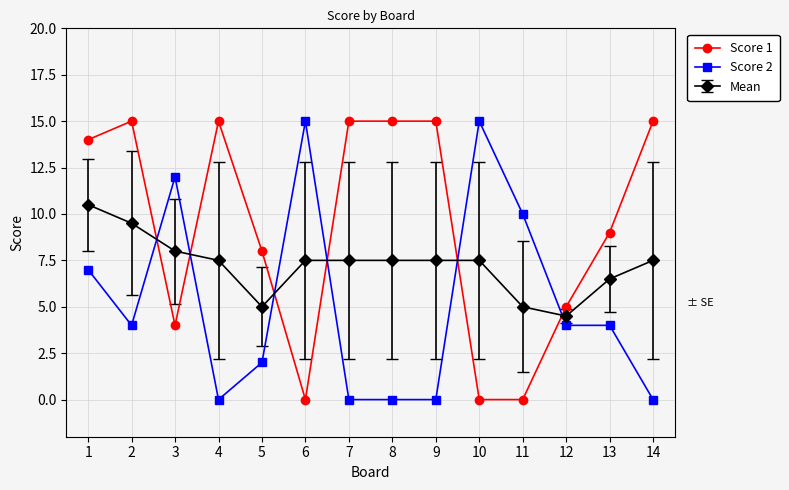

What is the difference between the Score 1 values at 8 and 10?

15.0